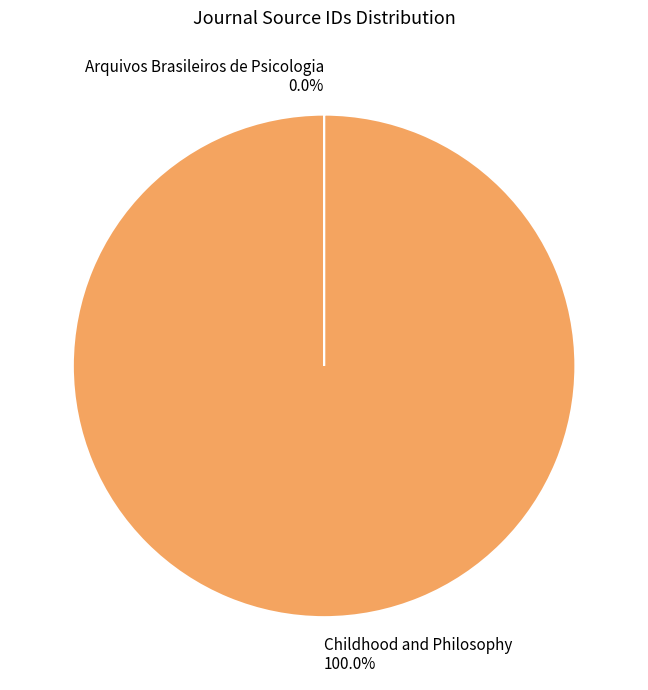

What is the largest slice in the pie chart?

Childhood and Philosophy